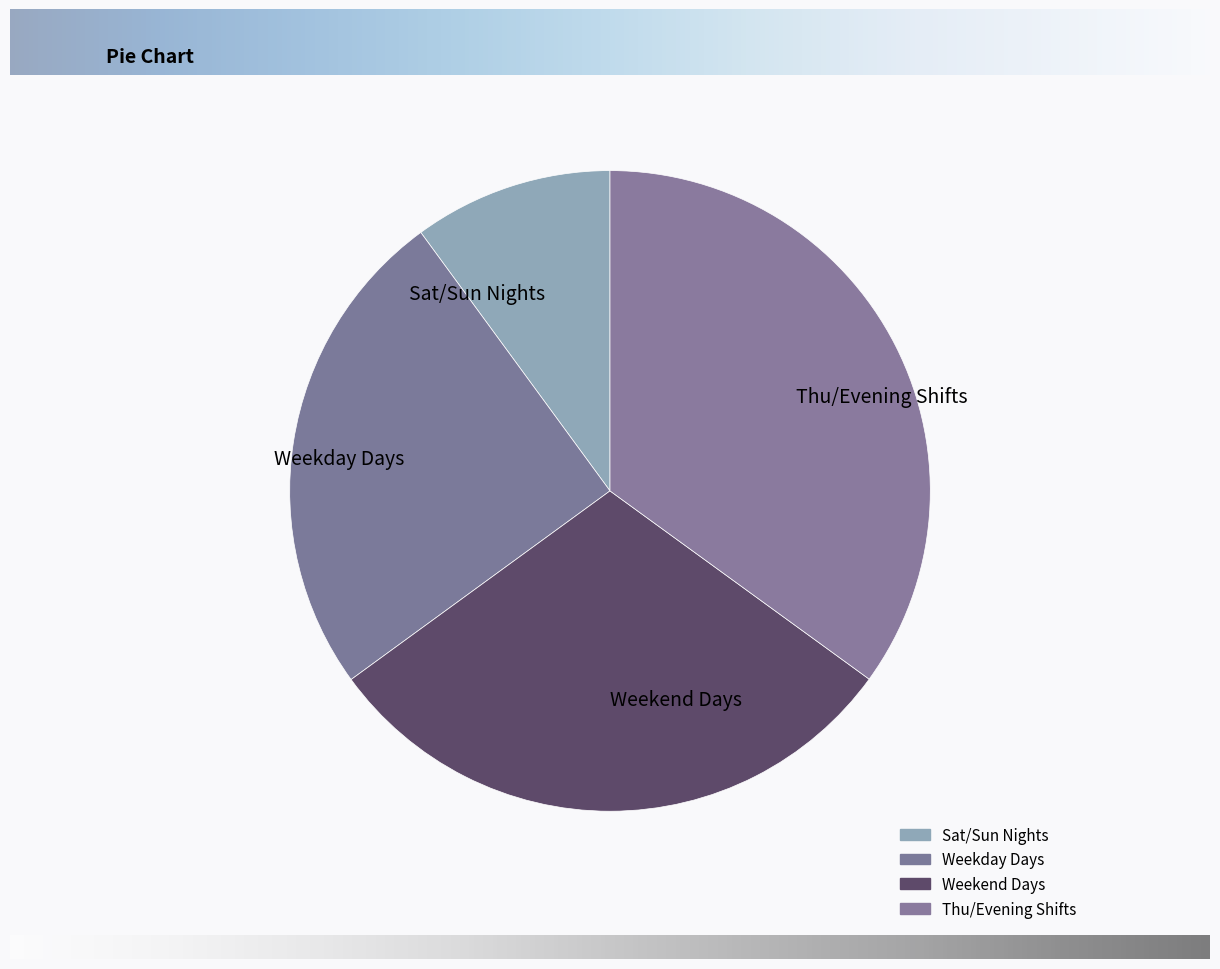

Is it true that Weekday Days is 15% of the pie?

False